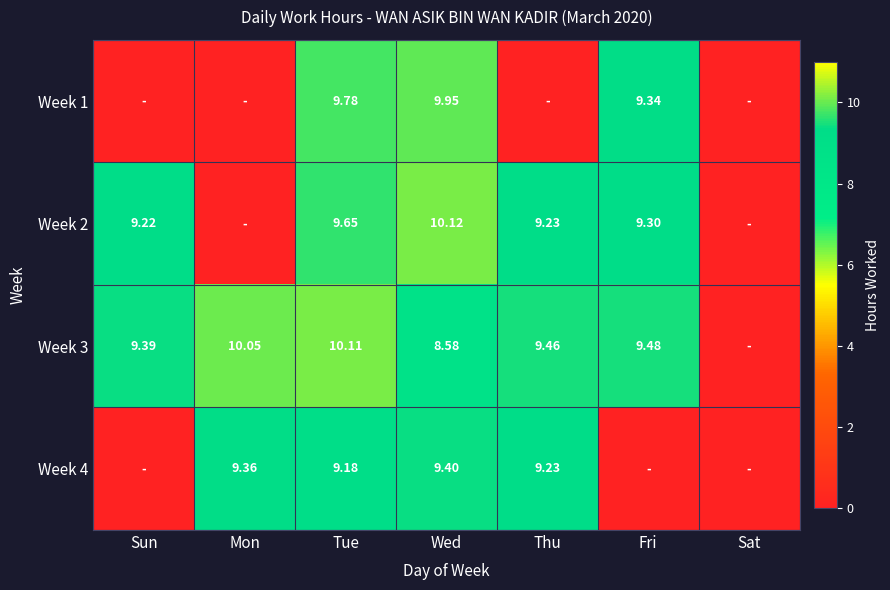

Is the value of Week 4 at Thu greater than the value of Week 3 at Fri?

No